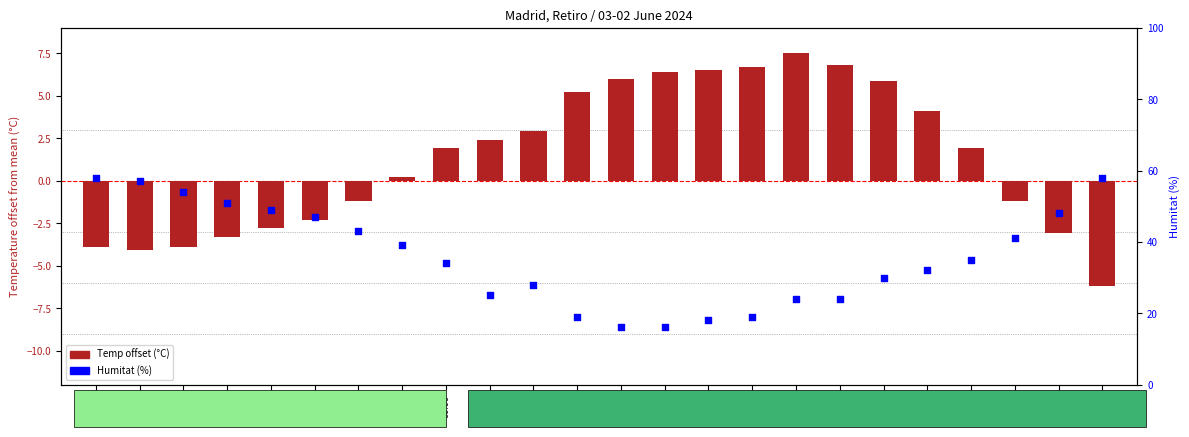

What are all the series names shown in the legend?

Temp offset (°C), Humitat (%)